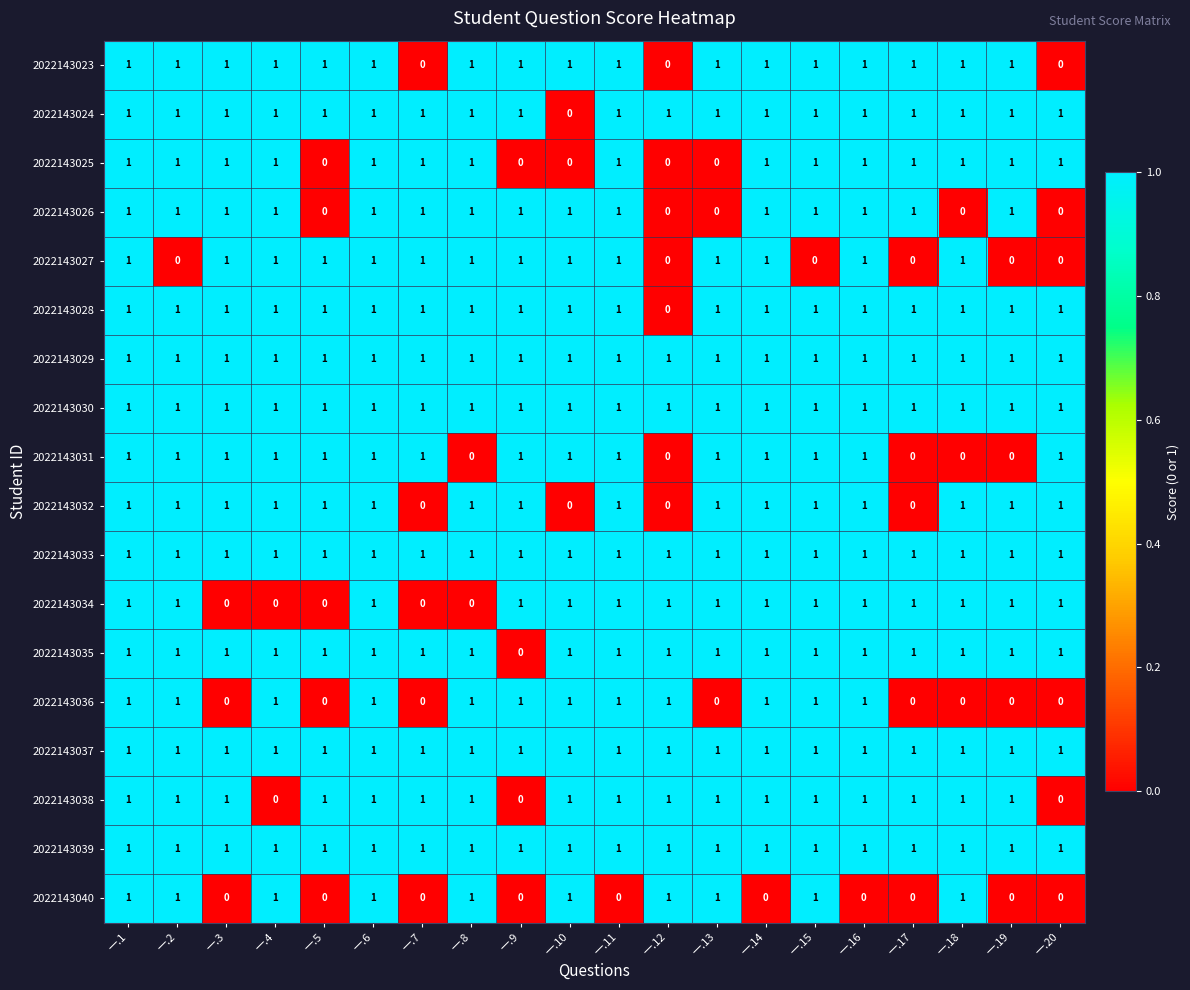

At which label is 2022143028 closest to 0?

一.12